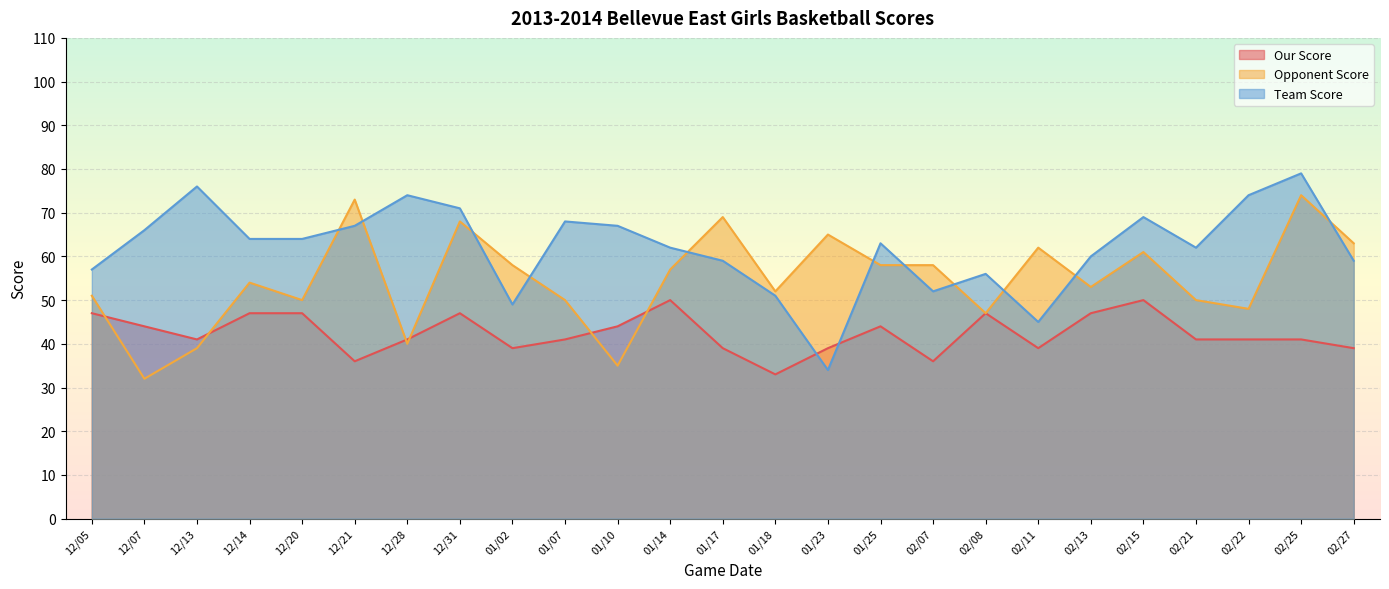

In Opponent Score, how many points are higher than both neighbors (excluding endpoints)?

8